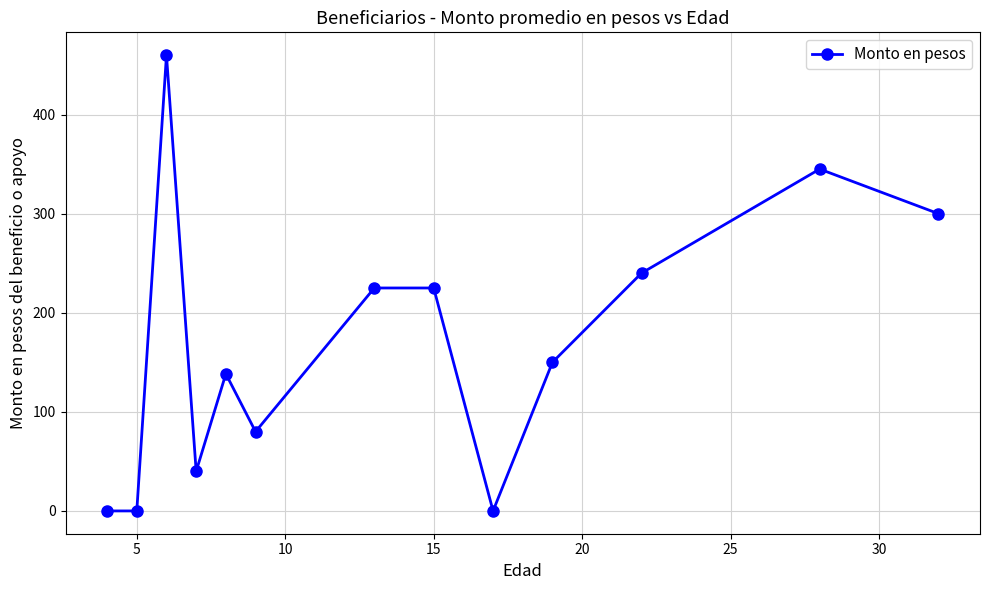

What is the maximum value shown in the chart?

460.0